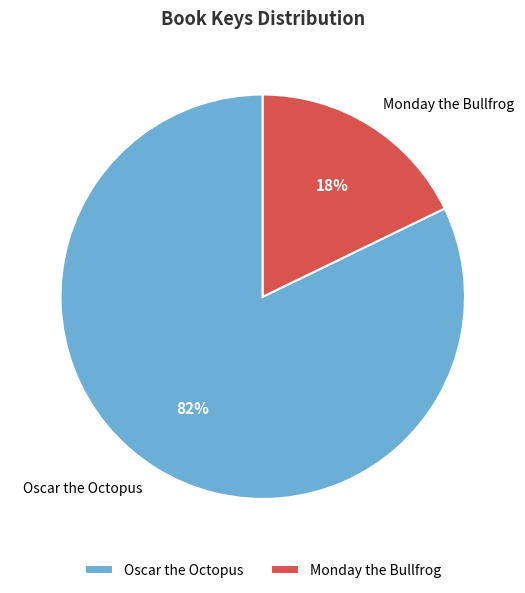

The Oscar the Octopus slice represents 82% of the pie. True or false?

True